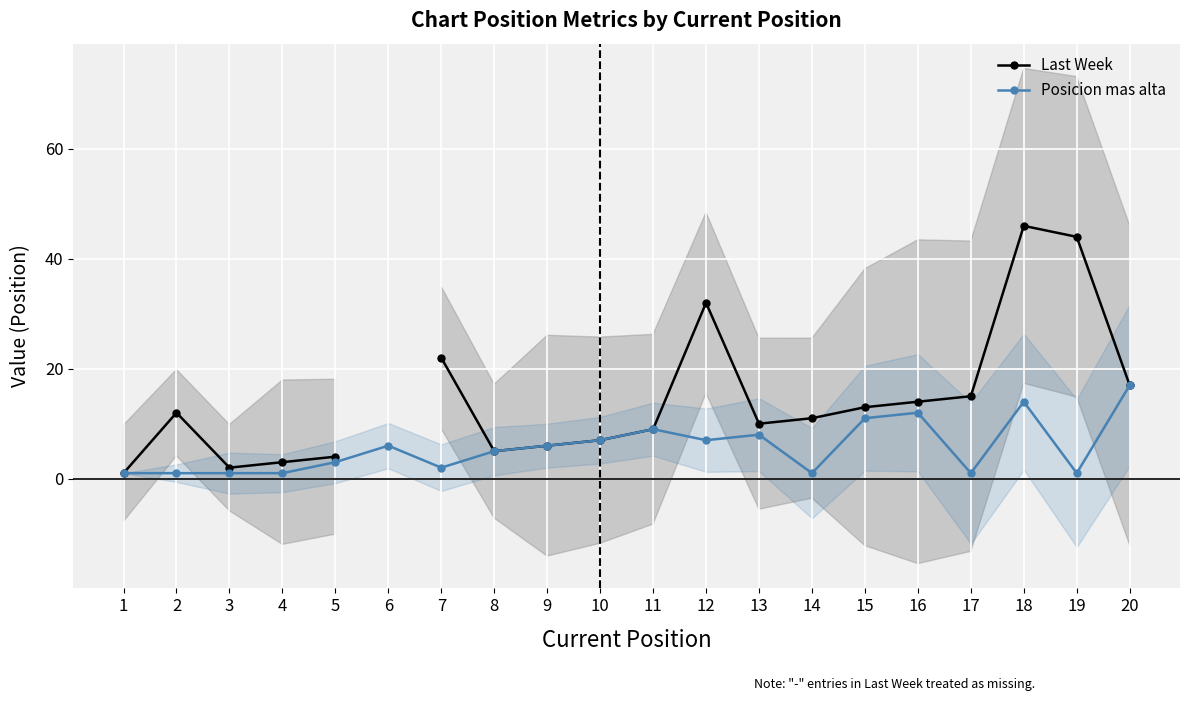

How many data points does each series have?

20